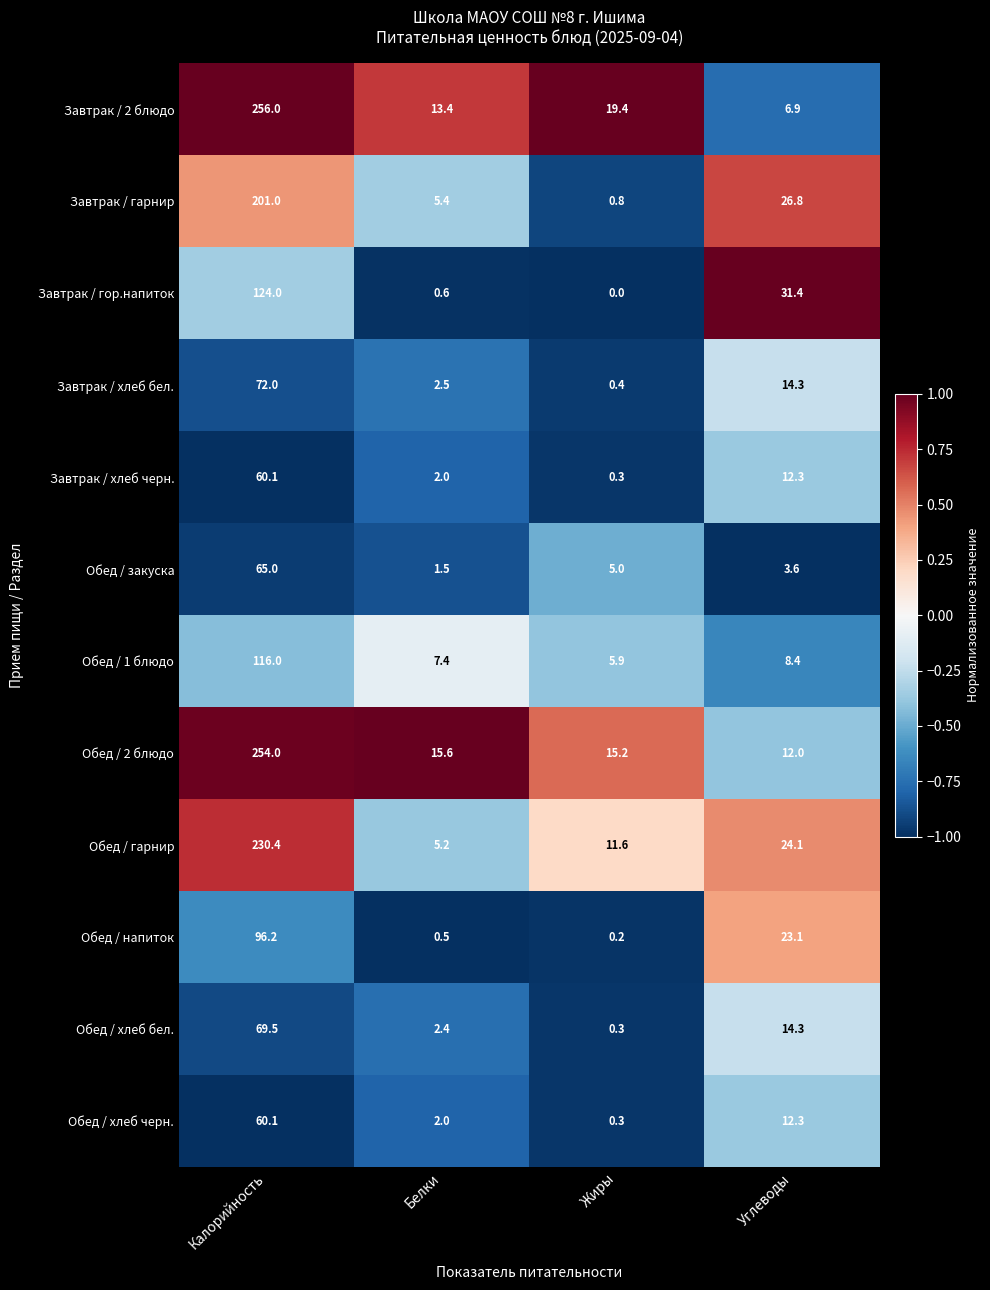

Which label corresponds to the largest value in the chart?

Калорийность